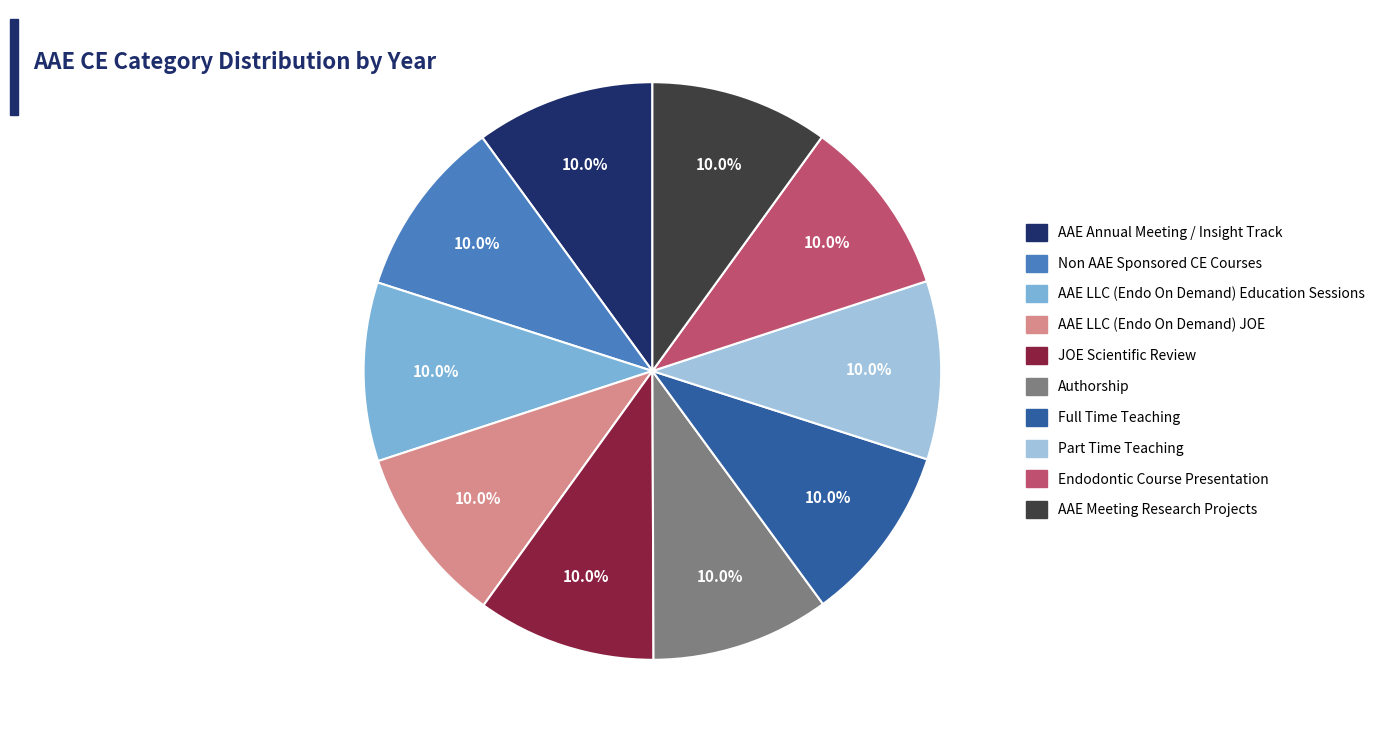

To the nearest percent, what is the average slice percentage?

10%